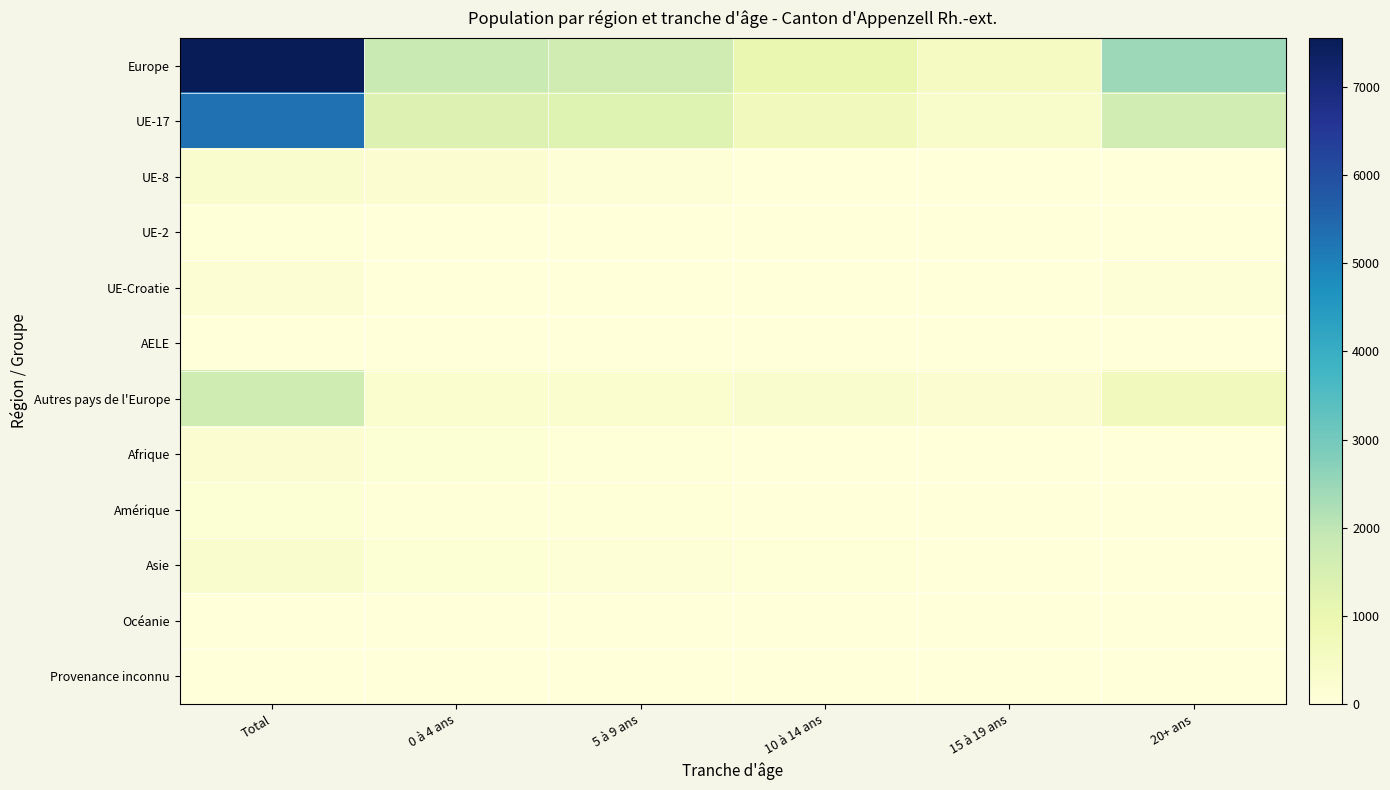

List the series in order of their peak value, lowest first.

Provenance inconnu, Océanie, AELE, UE-2, Amérique, UE-Croatie, Afrique, Asie, UE-8, Autres pays de l'Europe, UE-17, Europe